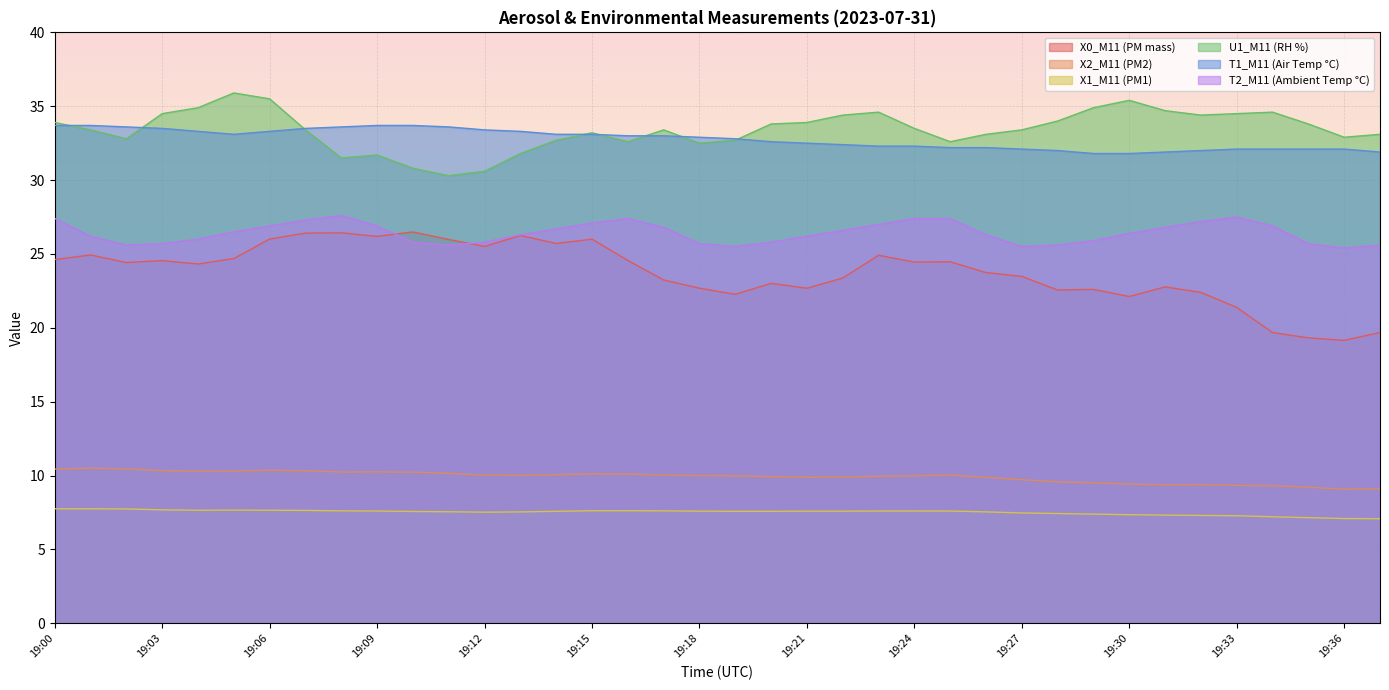

True or false: X2_M11 (PM2) and T2_M11 (Ambient Temp °C) intersect in this chart.

False